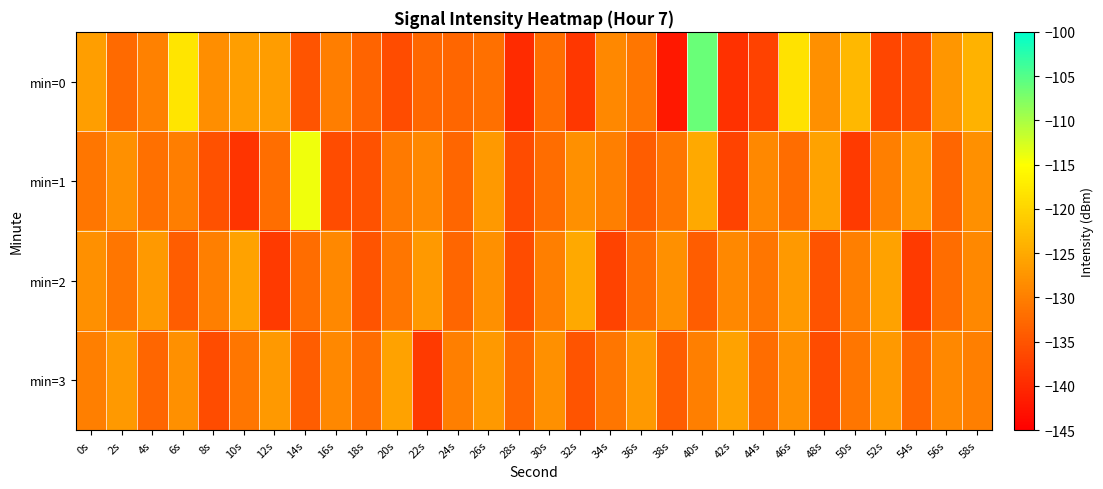

What is the difference between the highest and lowest values at 2s?

5.4